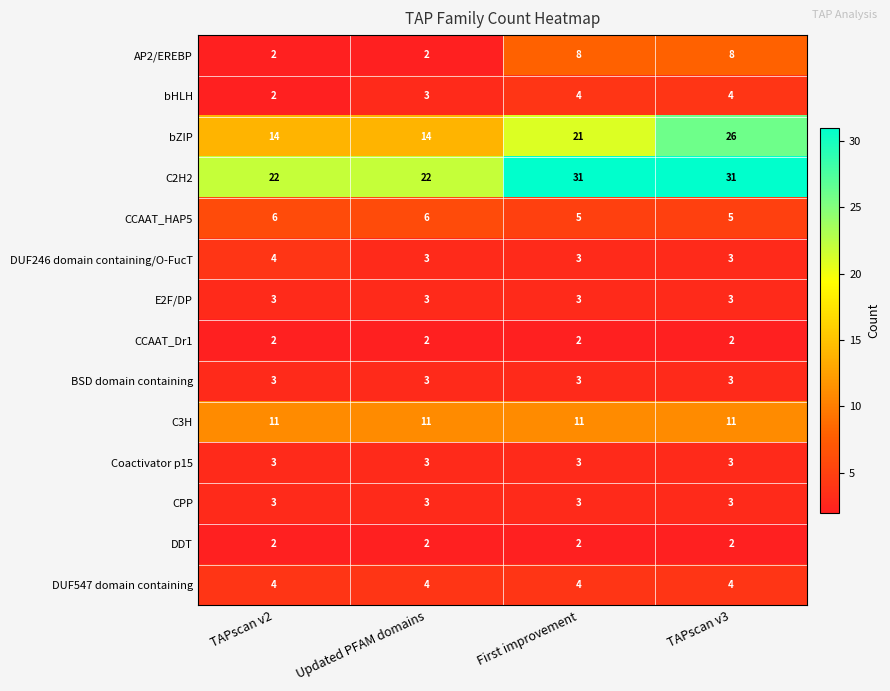

What is the difference between the highest and lowest values at TAPscan v2?

20